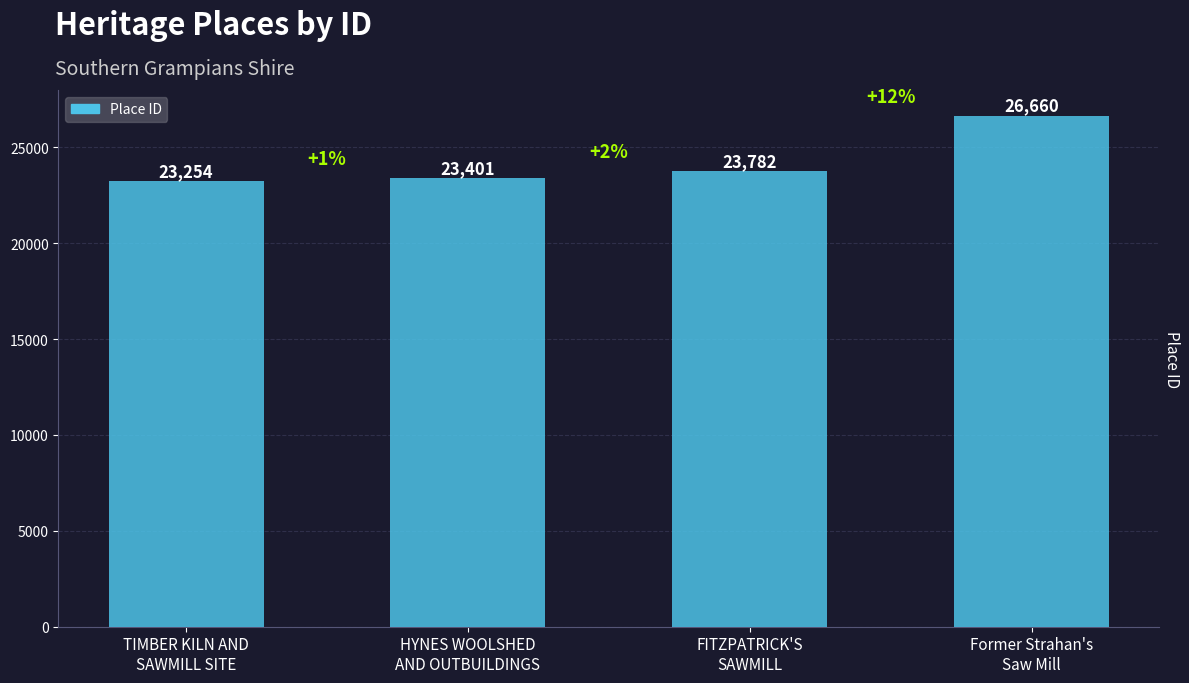

What is the difference between the maximum and minimum values?

3406